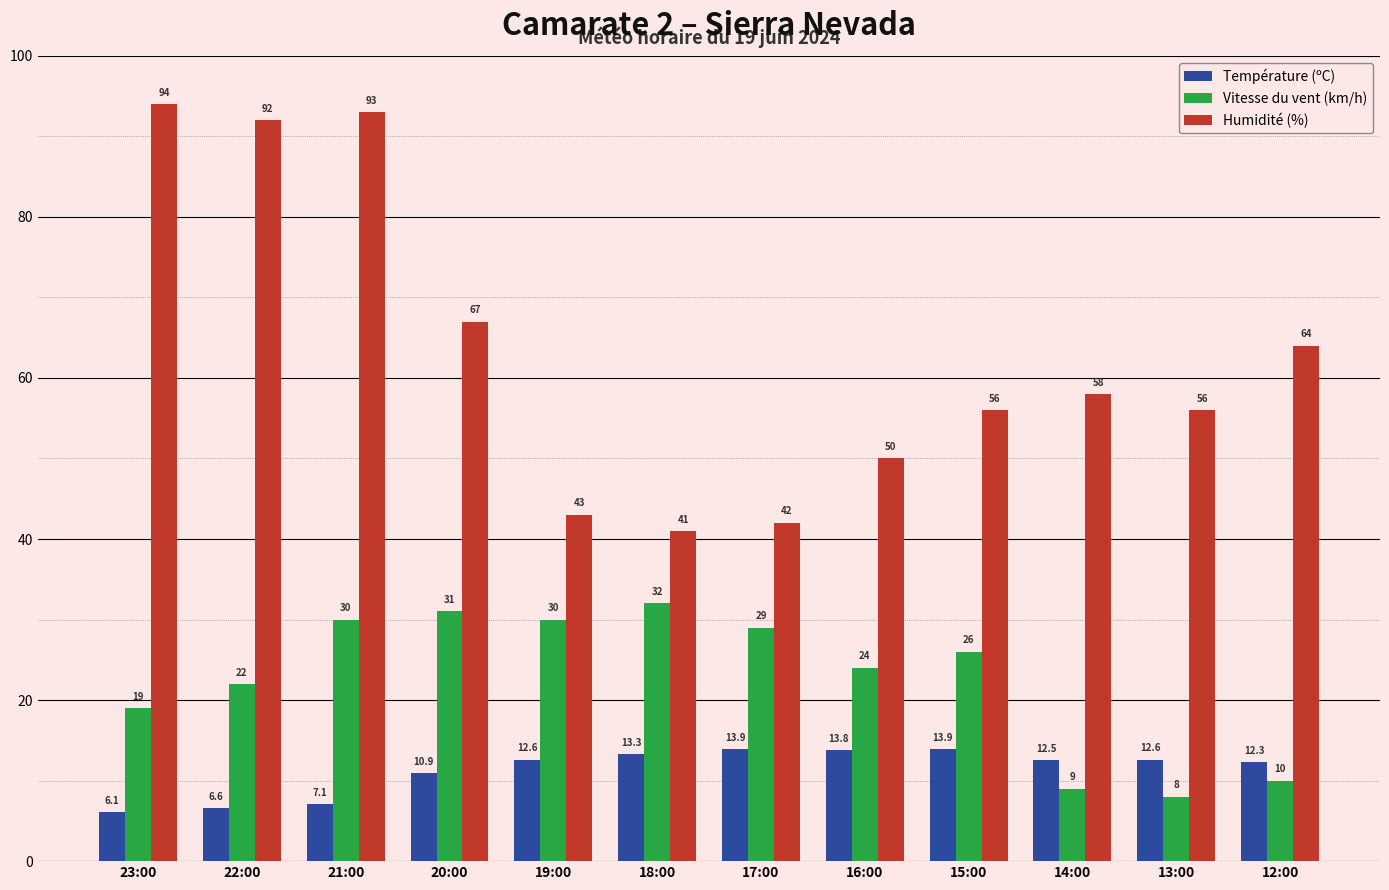

What is the label of the 9th bar from the right?

20:00